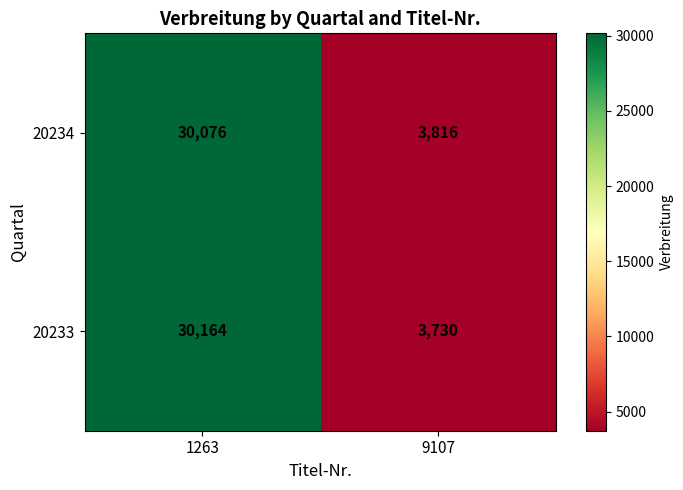

The 20234 series shows 52690 at 1263. True or false?

False